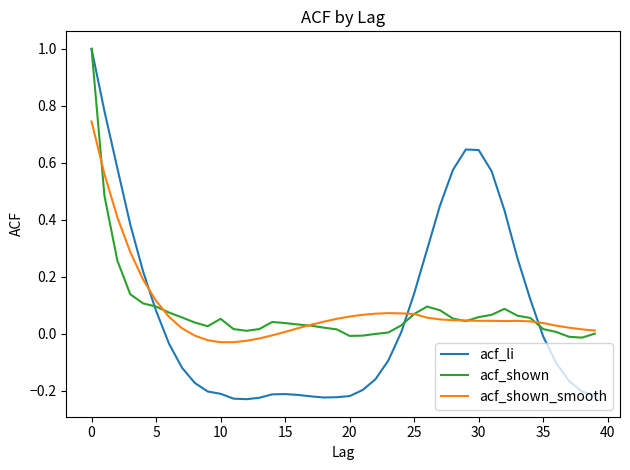

What is the greatest value displayed?

1.0